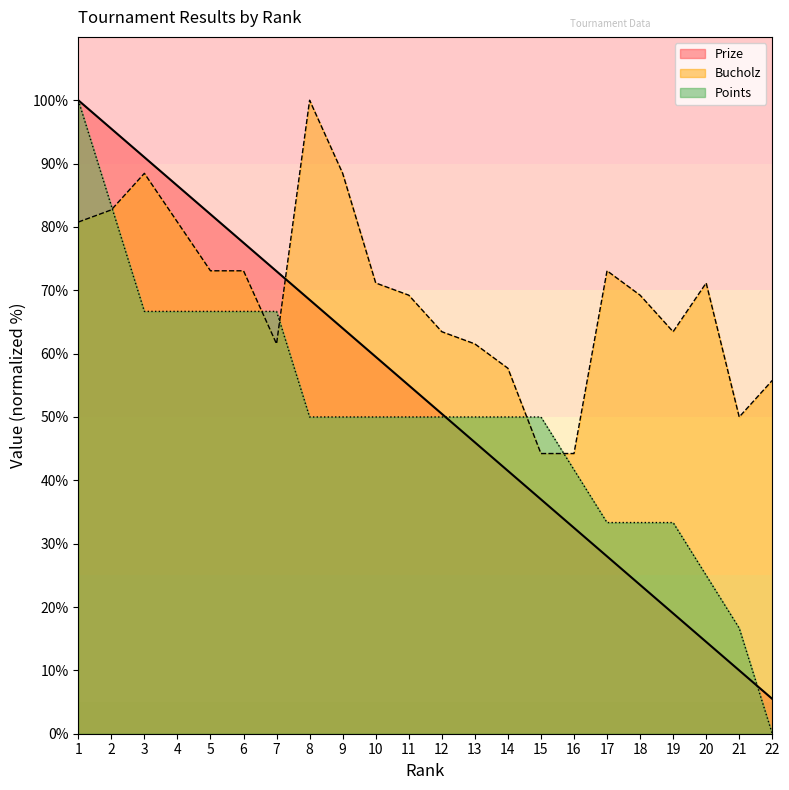

Reading left to right, what are all the values shown in this chart?

Prize: 100.0	95.5	91.0	86.5	82.0	77.5	73.0	68.5	64.0	59.5	55.0	50.5	46.0	41.5	37.0	32.5	28.0	23.5	19.0	14.5	10.0	5.5
Bucholz: 80.8	82.7	88.5	80.8	73.1	73.1	61.5	100.0	88.5	71.2	69.2	63.5	61.5	57.7	44.2	44.2	73.1	69.2	63.5	71.2	50.0	55.8
Points: 100.0	83.3	66.7	66.7	66.7	66.7	66.7	50.0	50.0	50.0	50.0	50.0	50.0	50.0	50.0	41.7	33.3	33.3	33.3	25.0	16.7	0.0